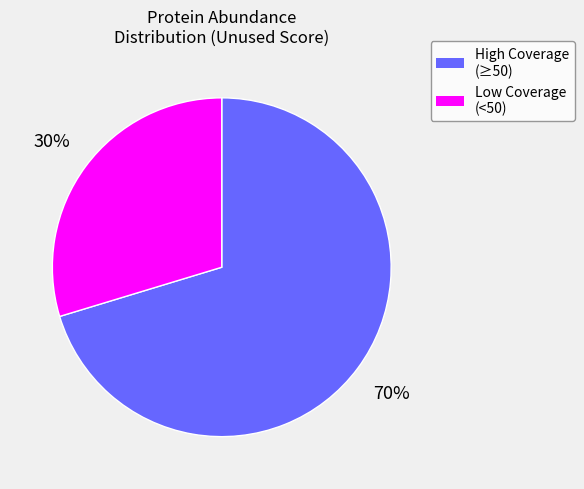

To the nearest percent, what is the average slice percentage?

50%